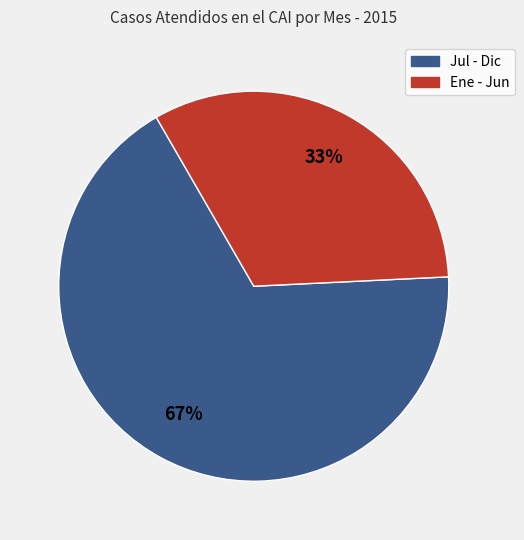

To the nearest percent, what is the average slice percentage?

50%